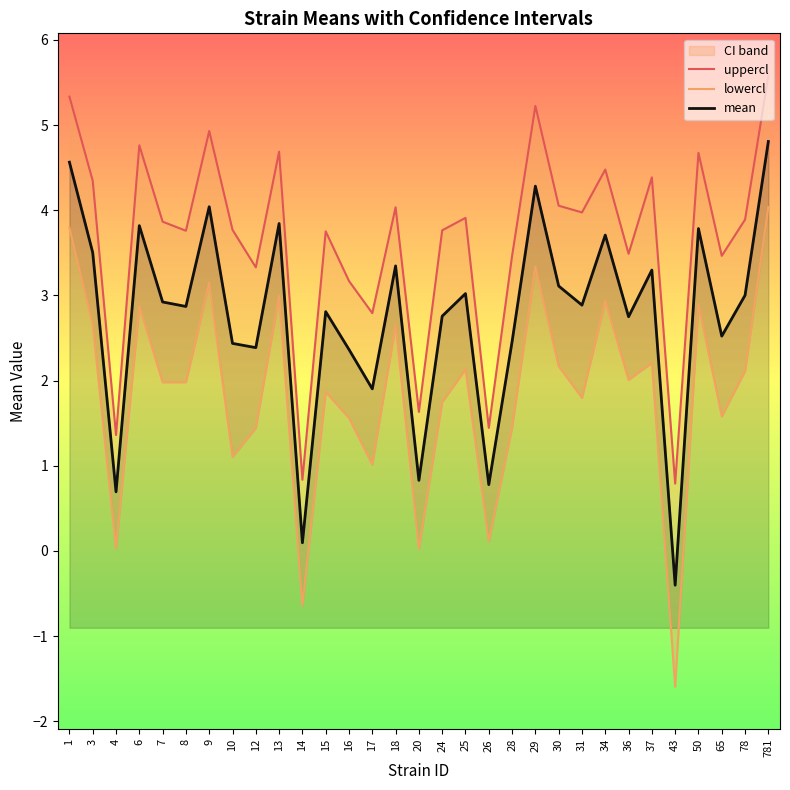

What is the spread (max minus min) of values at 16?

1.6